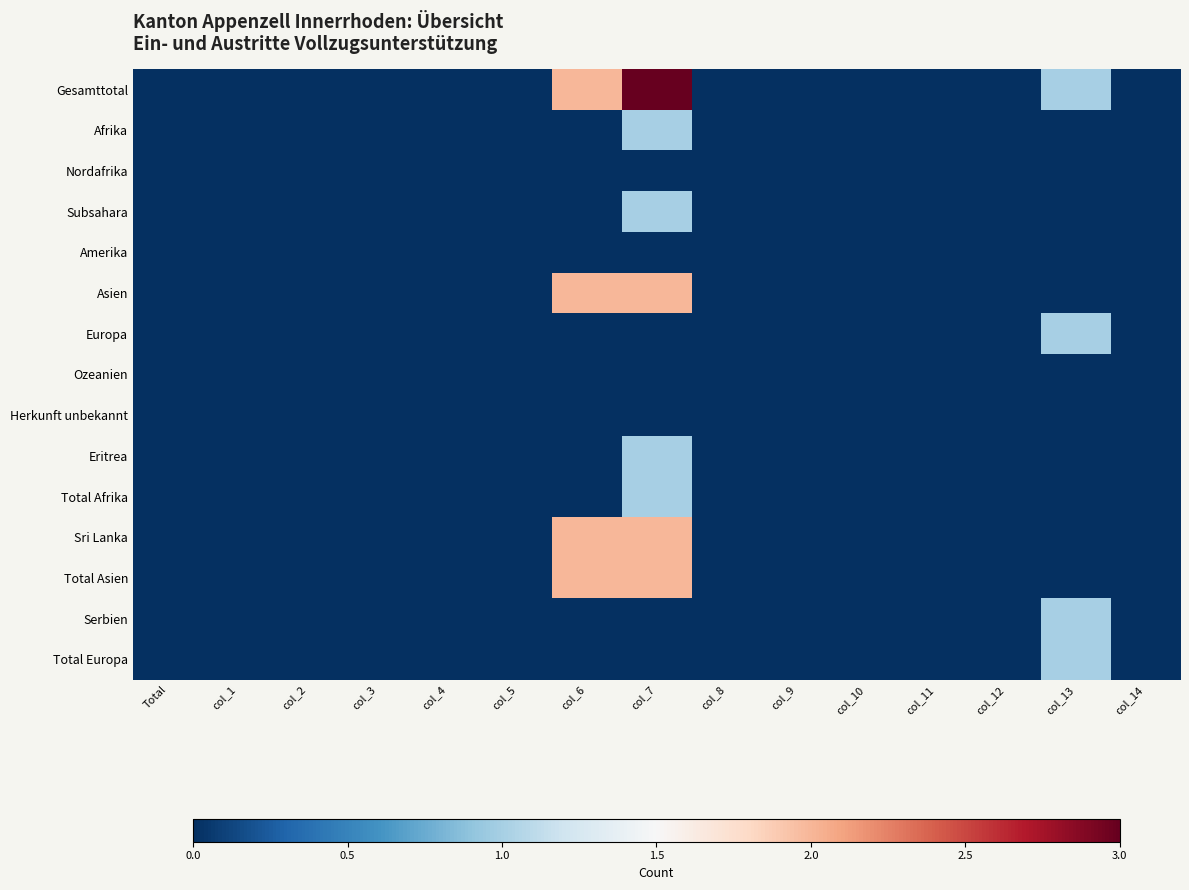

Reading right to left, list all the values displayed in this chart.

Gesamttotal: col_14=0	col_13=1	col_12=0	col_11=0	col_10=0	col_9=0	col_8=0	col_7=3	col_6=2	col_5=0	col_4=0	col_3=0	col_2=0	col_1=0	Total=0
Afrika: col_14=0	col_13=0	col_12=0	col_11=0	col_10=0	col_9=0	col_8=0	col_7=1	col_6=0	col_5=0	col_4=0	col_3=0	col_2=0	col_1=0	Total=0
Nordafrika: col_14=0	col_13=0	col_12=0	col_11=0	col_10=0	col_9=0	col_8=0	col_7=0	col_6=0	col_5=0	col_4=0	col_3=0	col_2=0	col_1=0	Total=0
Subsahara: col_14=0	col_13=0	col_12=0	col_11=0	col_10=0	col_9=0	col_8=0	col_7=1	col_6=0	col_5=0	col_4=0	col_3=0	col_2=0	col_1=0	Total=0
Amerika: col_14=0	col_13=0	col_12=0	col_11=0	col_10=0	col_9=0	col_8=0	col_7=0	col_6=0	col_5=0	col_4=0	col_3=0	col_2=0	col_1=0	Total=0
Asien: col_14=0	col_13=0	col_12=0	col_11=0	col_10=0	col_9=0	col_8=0	col_7=2	col_6=2	col_5=0	col_4=0	col_3=0	col_2=0	col_1=0	Total=0
Europa: col_14=0	col_13=1	col_12=0	col_11=0	col_10=0	col_9=0	col_8=0	col_7=0	col_6=0	col_5=0	col_4=0	col_3=0	col_2=0	col_1=0	Total=0
Ozeanien: col_14=0	col_13=0	col_12=0	col_11=0	col_10=0	col_9=0	col_8=0	col_7=0	col_6=0	col_5=0	col_4=0	col_3=0	col_2=0	col_1=0	Total=0
Herkunft unbekannt: col_14=0	col_13=0	col_12=0	col_11=0	col_10=0	col_9=0	col_8=0	col_7=0	col_6=0	col_5=0	col_4=0	col_3=0	col_2=0	col_1=0	Total=0
Eritrea: col_14=0	col_13=0	col_12=0	col_11=0	col_10=0	col_9=0	col_8=0	col_7=1	col_6=0	col_5=0	col_4=0	col_3=0	col_2=0	col_1=0	Total=0
Total Afrika: col_14=0	col_13=0	col_12=0	col_11=0	col_10=0	col_9=0	col_8=0	col_7=1	col_6=0	col_5=0	col_4=0	col_3=0	col_2=0	col_1=0	Total=0
Sri Lanka: col_14=0	col_13=0	col_12=0	col_11=0	col_10=0	col_9=0	col_8=0	col_7=2	col_6=2	col_5=0	col_4=0	col_3=0	col_2=0	col_1=0	Total=0
Total Asien: col_14=0	col_13=0	col_12=0	col_11=0	col_10=0	col_9=0	col_8=0	col_7=2	col_6=2	col_5=0	col_4=0	col_3=0	col_2=0	col_1=0	Total=0
Serbien: col_14=0	col_13=1	col_12=0	col_11=0	col_10=0	col_9=0	col_8=0	col_7=0	col_6=0	col_5=0	col_4=0	col_3=0	col_2=0	col_1=0	Total=0
Total Europa: col_14=0	col_13=1	col_12=0	col_11=0	col_10=0	col_9=0	col_8=0	col_7=0	col_6=0	col_5=0	col_4=0	col_3=0	col_2=0	col_1=0	Total=0